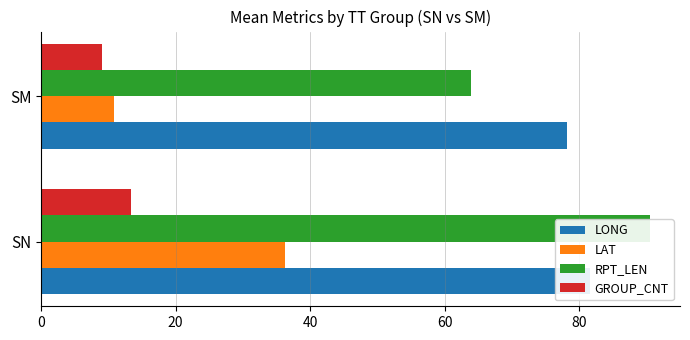

True or false: RPT_LEN has a value of 108.7 at 20.

False